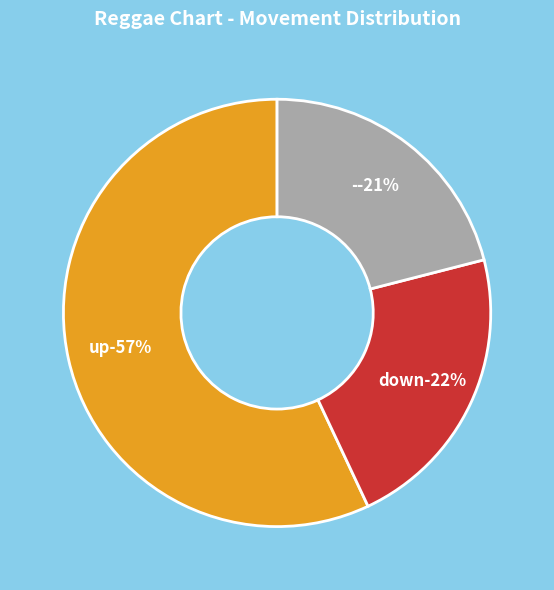

Between - and up, which is larger?

up